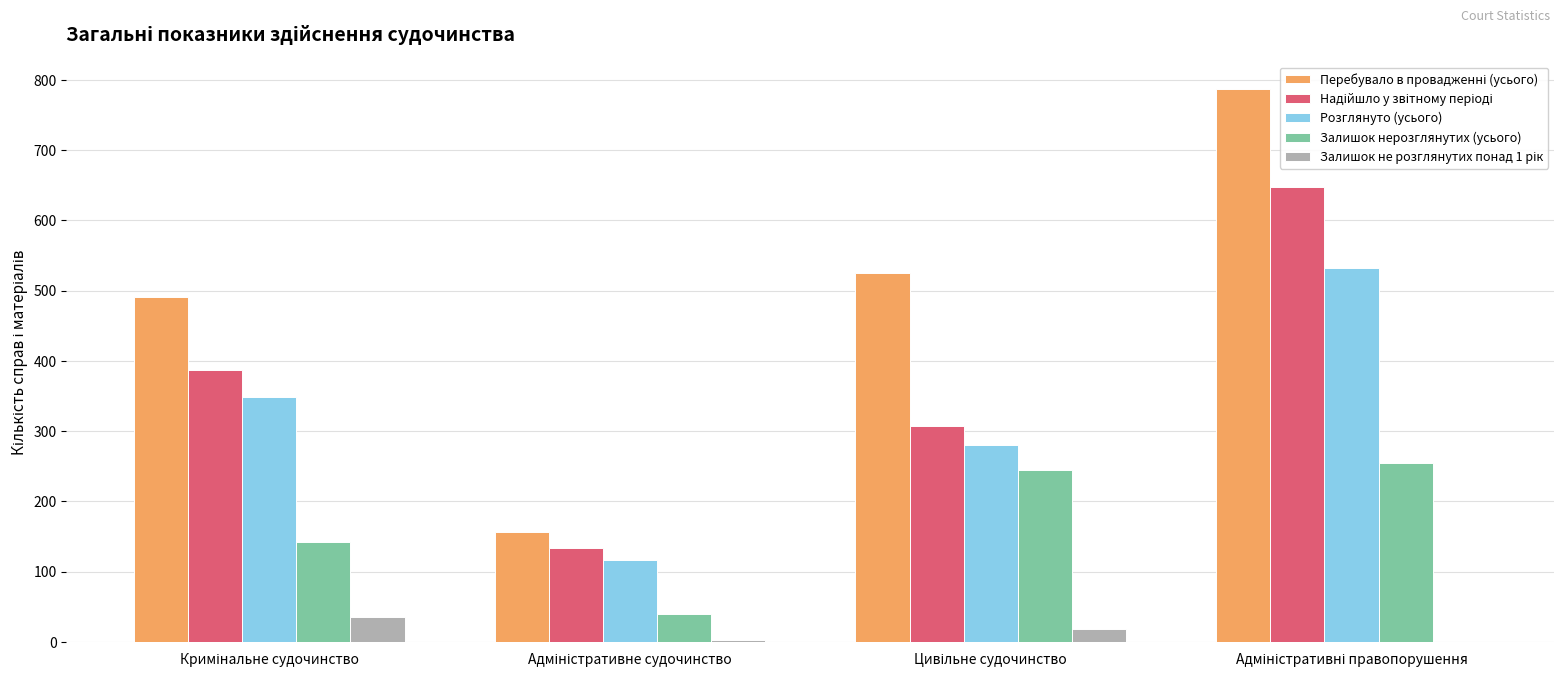

Are the bars horizontal?

No